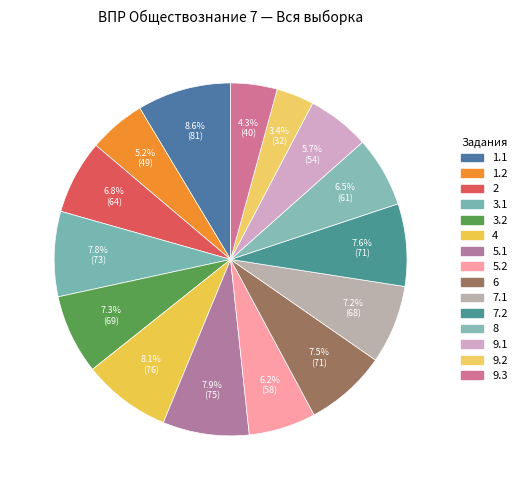

Rank the categories by value from highest to lowest.

1.1, 4, 5.1, 3.1, 7.2, 6, 3.2, 7.1, 2, 8, 5.2, 9.1, 1.2, 9.3, 9.2